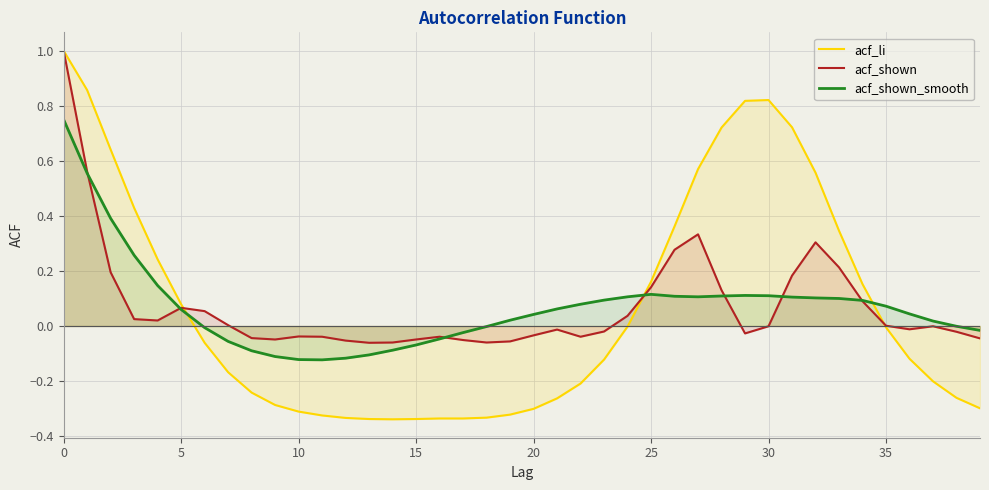

True or false: acf_shown_smooth has more than 0 interior local peaks.

True